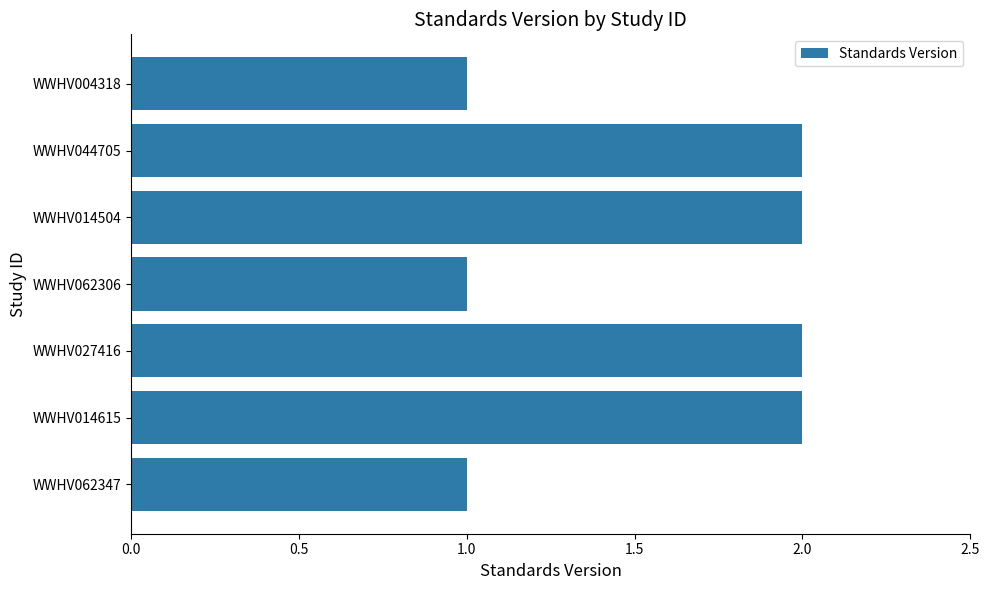

What is the sum of all values?

11